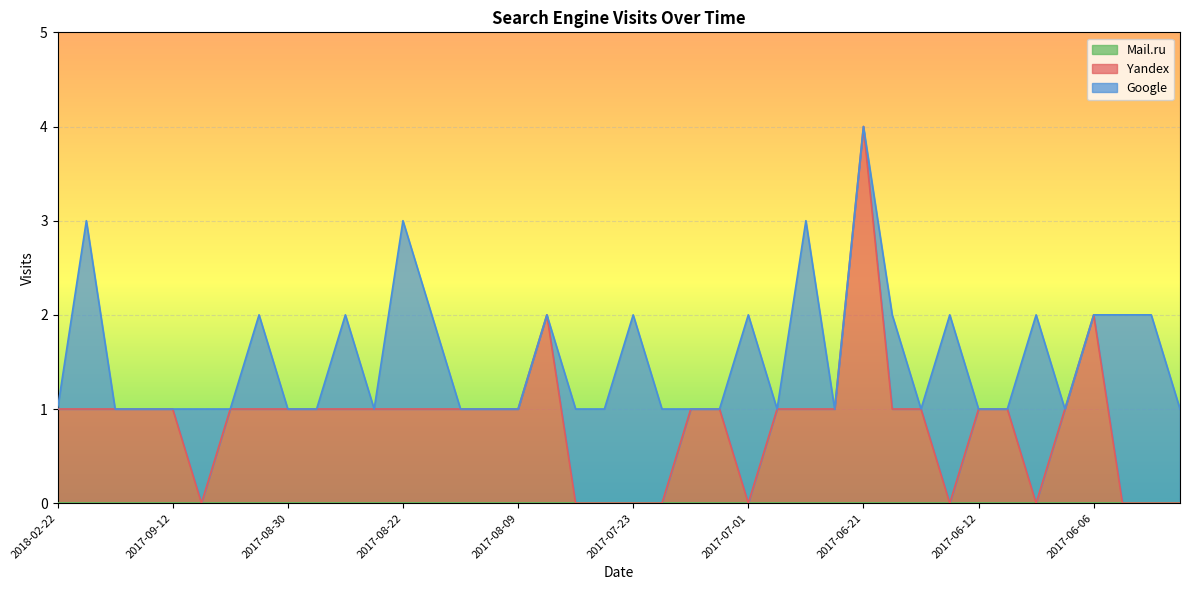

The Mail.ru series shows 0 at 2017-09-13. True or false?

True